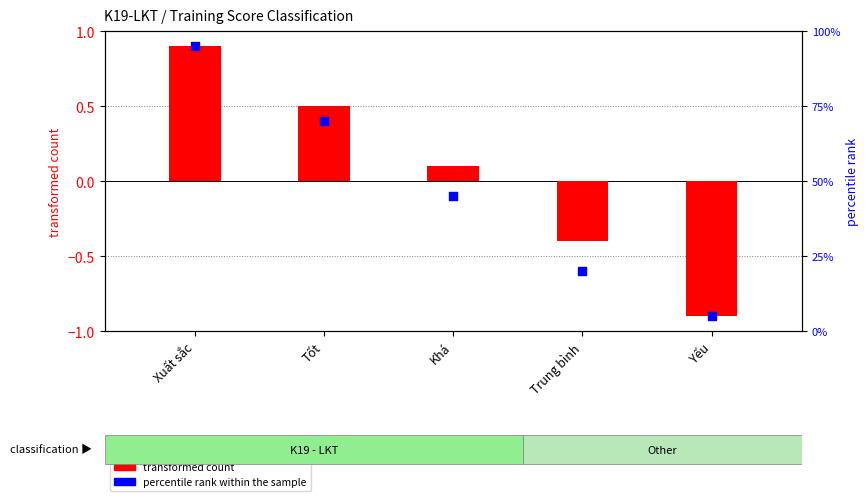

Which series contains the highest Y value?

percentile rank within the sample